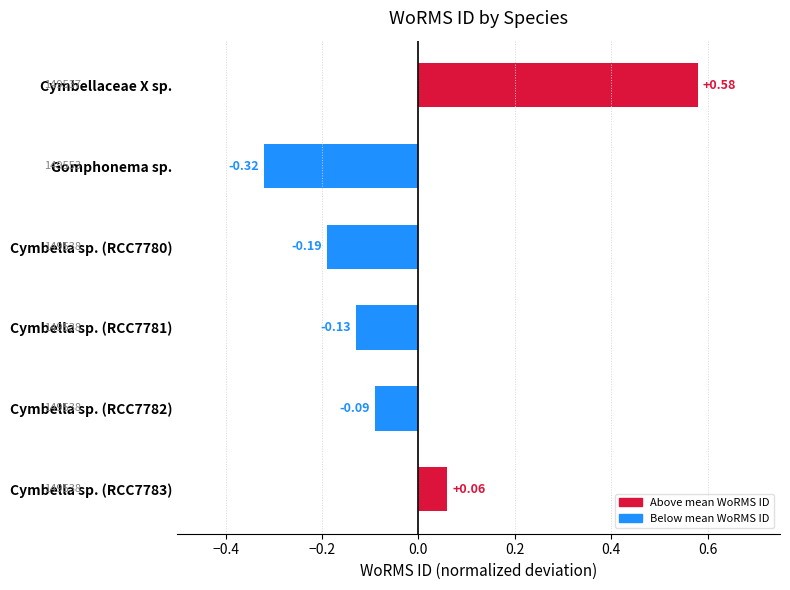

How many categories are shown in the chart?

6